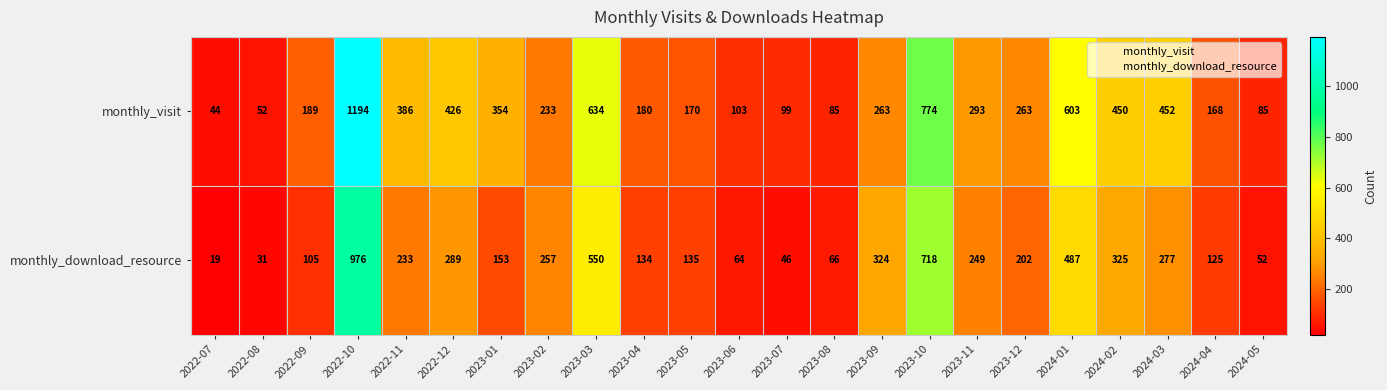

True or false: monthly_visit has a value of 1297 at 2023-10.

False